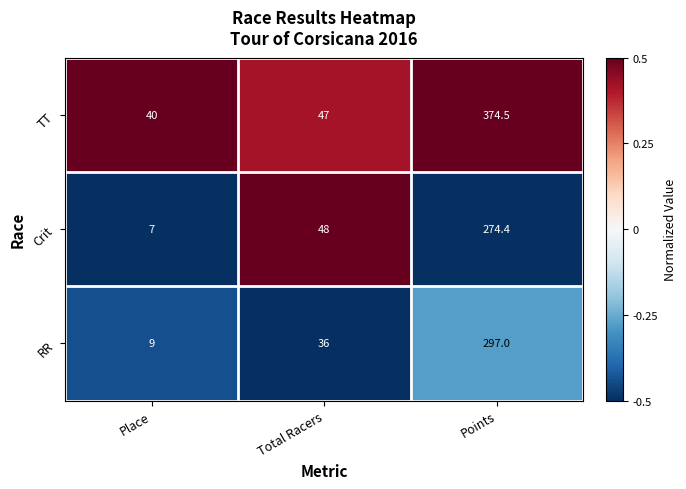

What is the highest value of the Crit series?

274.4